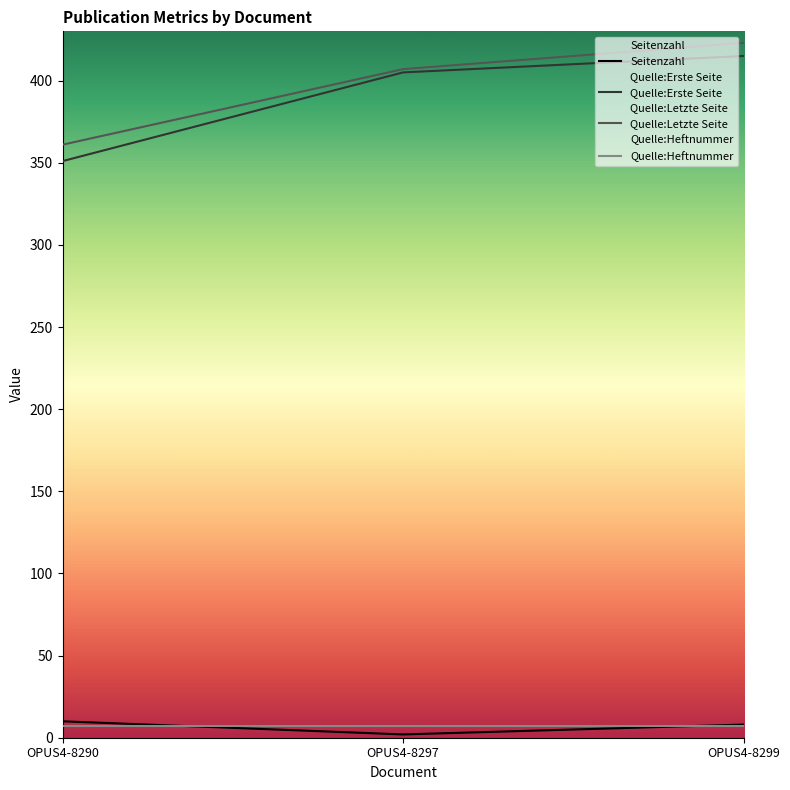

At which label does Seitenzahl first exceed 8?

OPUS4-8290